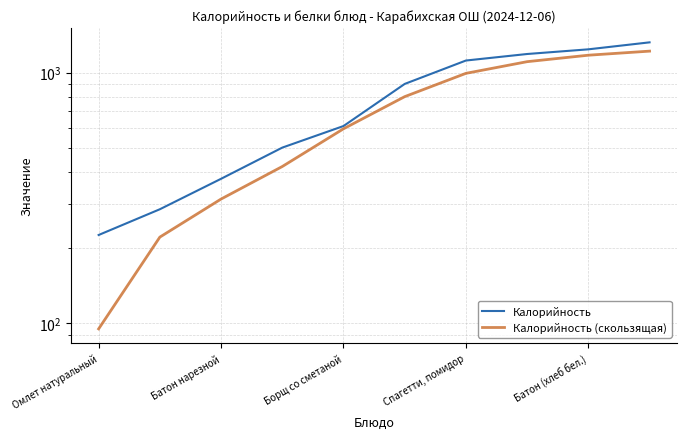

True or false: Калорийность (скользящая) has a value of 1105.3 at 7.

True